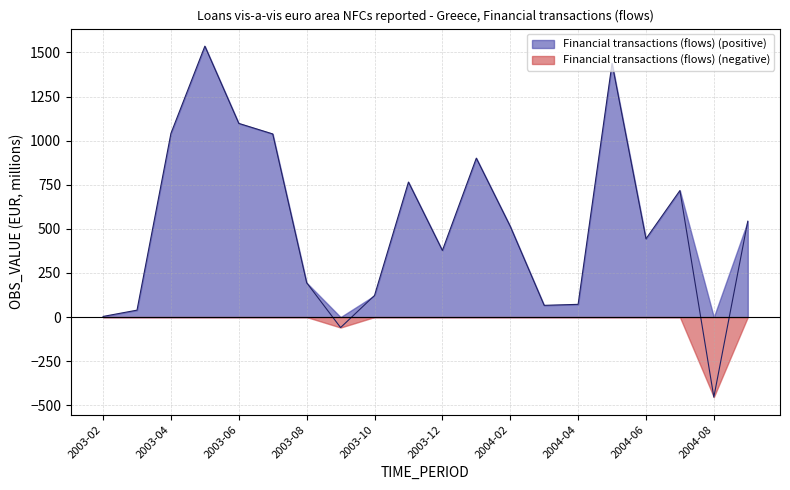

Rank the categories by value from lowest to highest.

2004-08, 2003-09, 2003-02, 2003-03, 2004-03, 2004-04, 2003-10, 2003-08, 2003-12, 2004-06, 2004-02, 2004-09, 2004-07, 2003-11, 2004-01, 2003-07, 2003-04, 2003-06, 2004-05, 2003-05